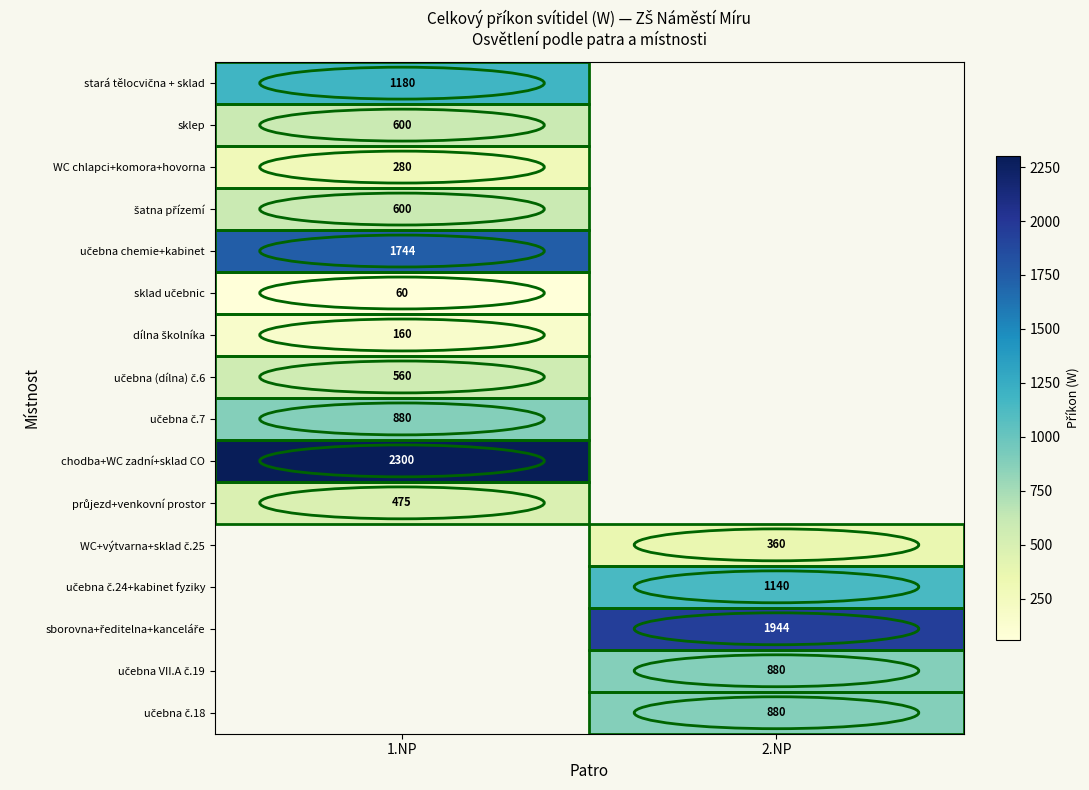

The value of WC+výtvarna+sklad č.25 at 2.NP is 592.2. True or false?

False